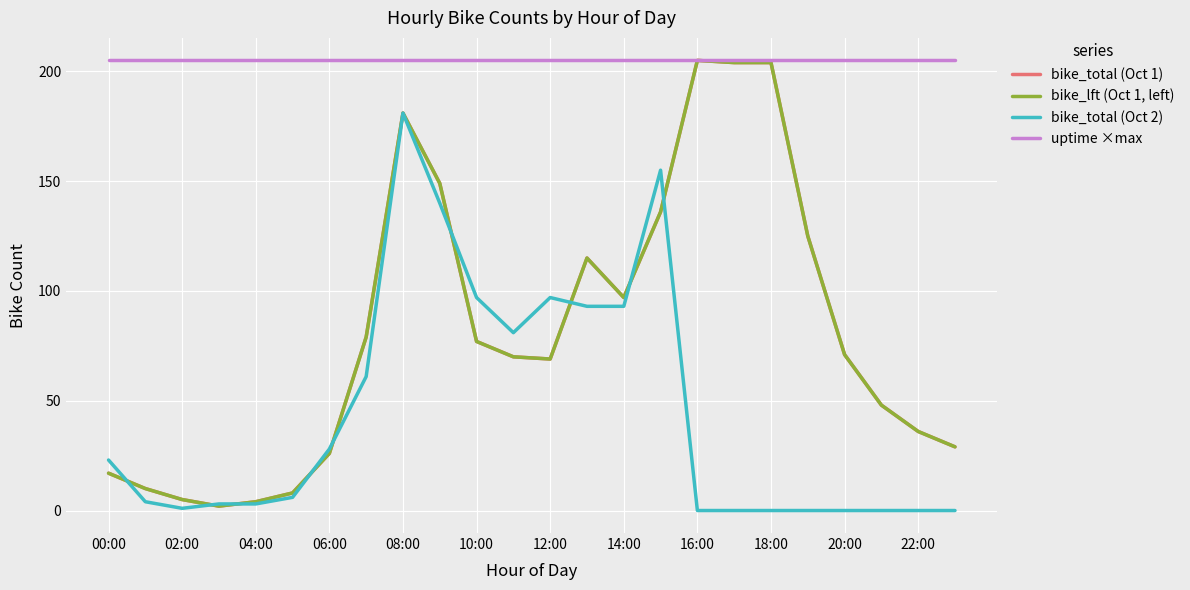

Is this an area chart (filled region under the line)?

No